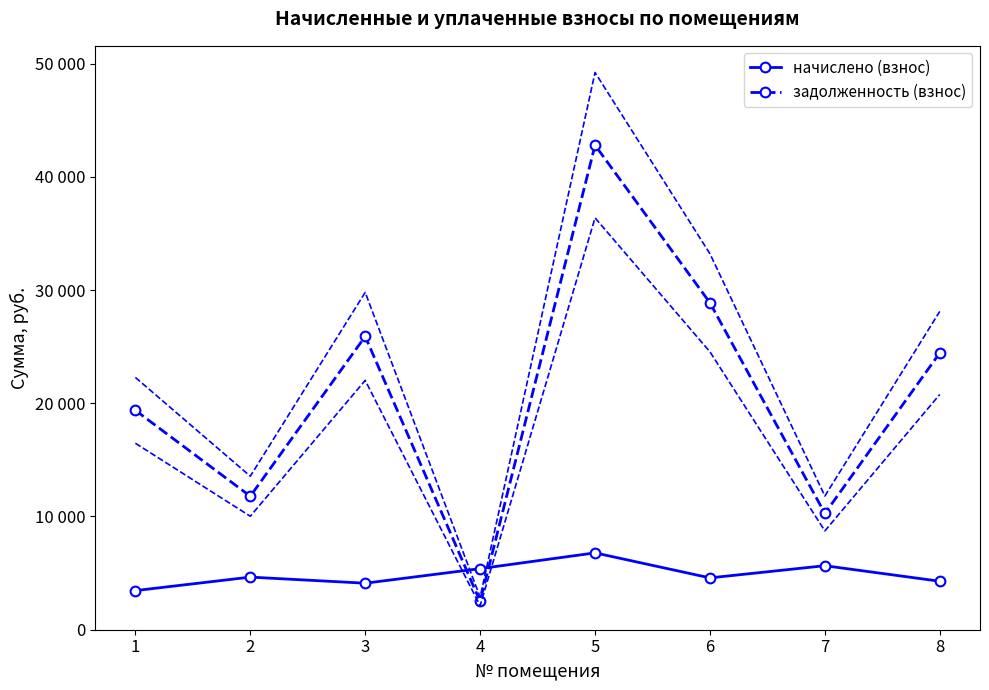

The задолженность (взнос) series shows 38978.5 at 3. True or false?

False